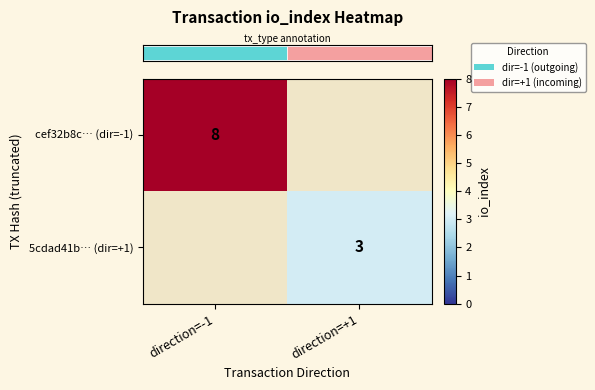

What is the greatest value displayed?

8.0